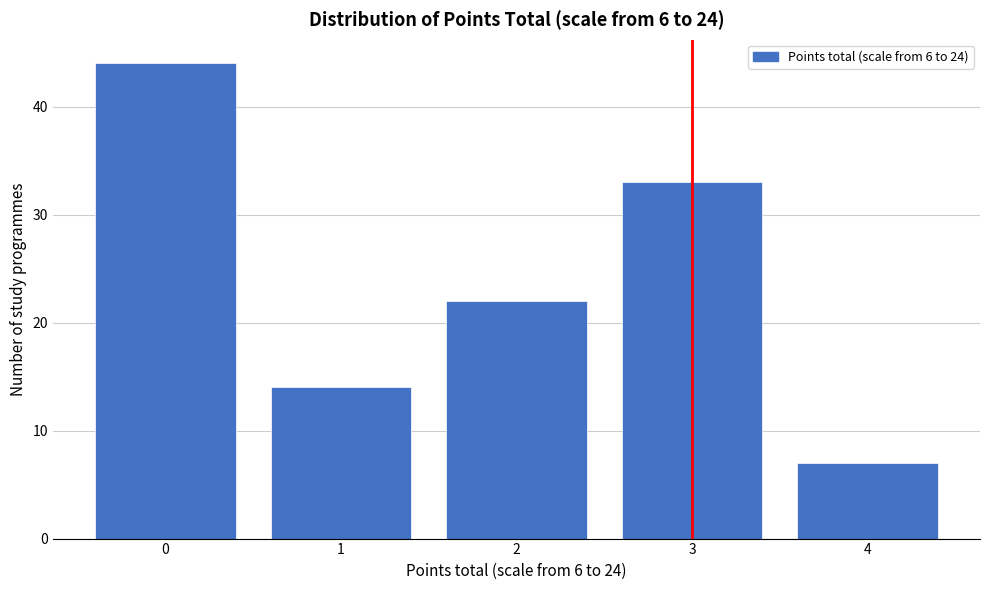

Reading right to left, list all the values displayed in this chart.

7	33	22	14	44